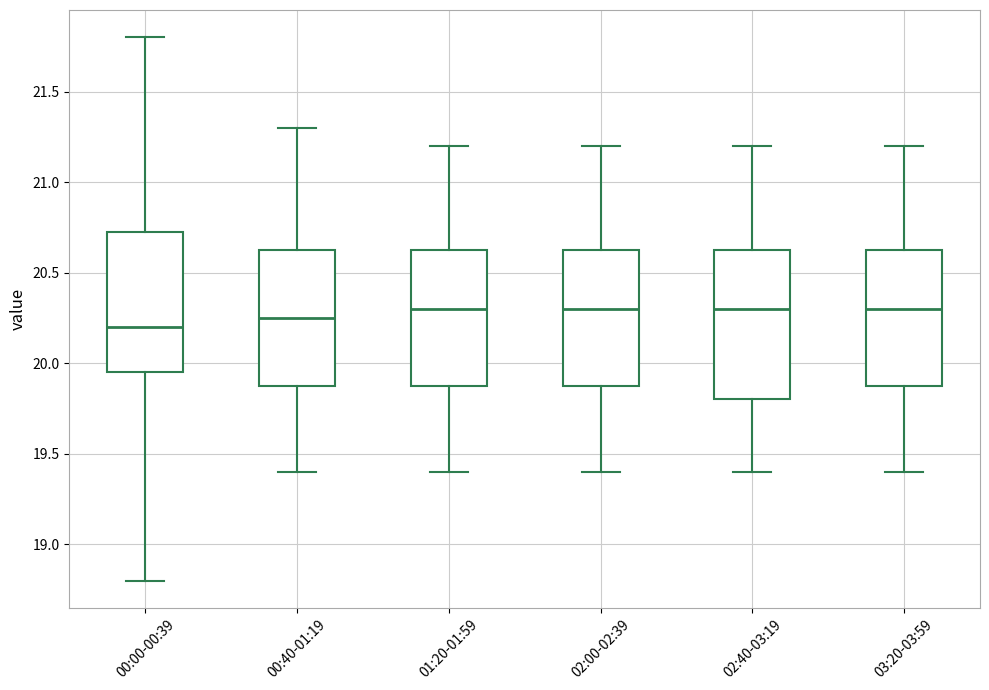

Reading left to right, read every box against the y-axis: the position of its median line, the range the box covers, and the ends of its whiskers. The values are not printed on the chart, so give them approximately, as read against the axis.

00:00-00:39: median 20.20, box 19.95 to 20.75, whiskers 18.80 to 21.80
00:40-01:19: median 20.25, box 19.90 to 20.65, whiskers 19.40 to 21.30
01:20-01:59: median 20.30, box 19.90 to 20.65, whiskers 19.40 to 21.20
02:00-02:39: median 20.30, box 19.90 to 20.65, whiskers 19.40 to 21.20
02:40-03:19: median 20.30, box 19.80 to 20.65, whiskers 19.40 to 21.20
03:20-03:59: median 20.30, box 19.90 to 20.65, whiskers 19.40 to 21.20